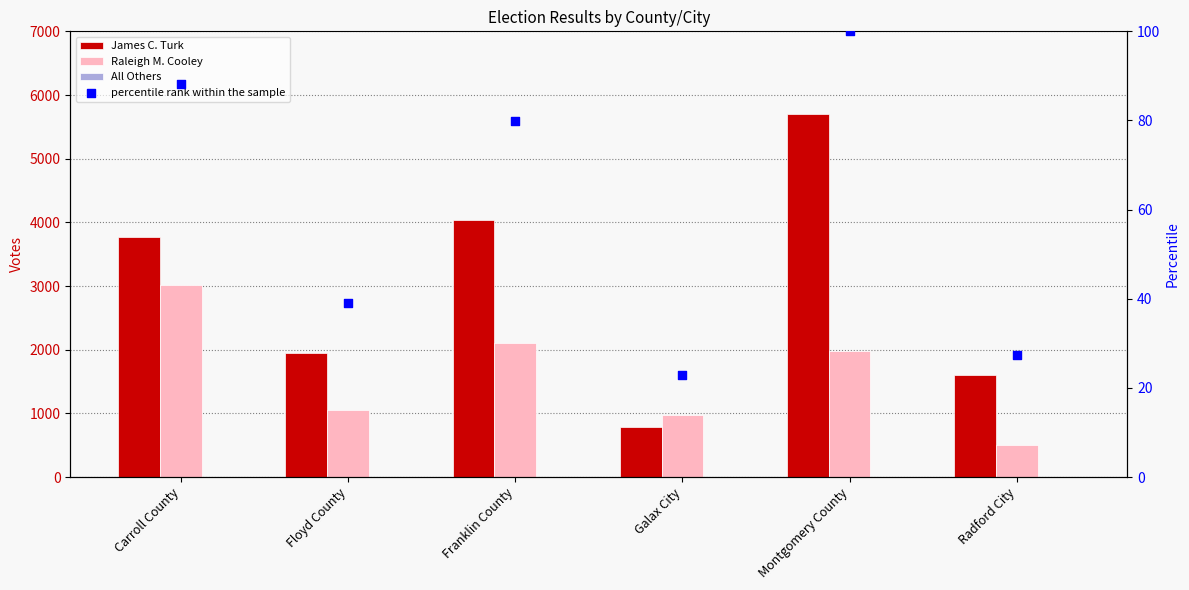

Which series has the widest spread of Y values?

James C. Turk